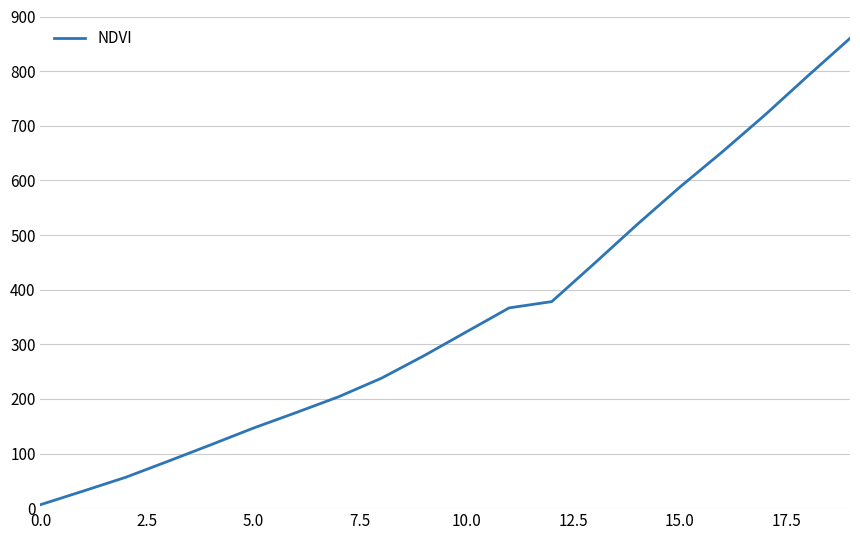

True or false: the data has more than 2 interior local peaks.

False